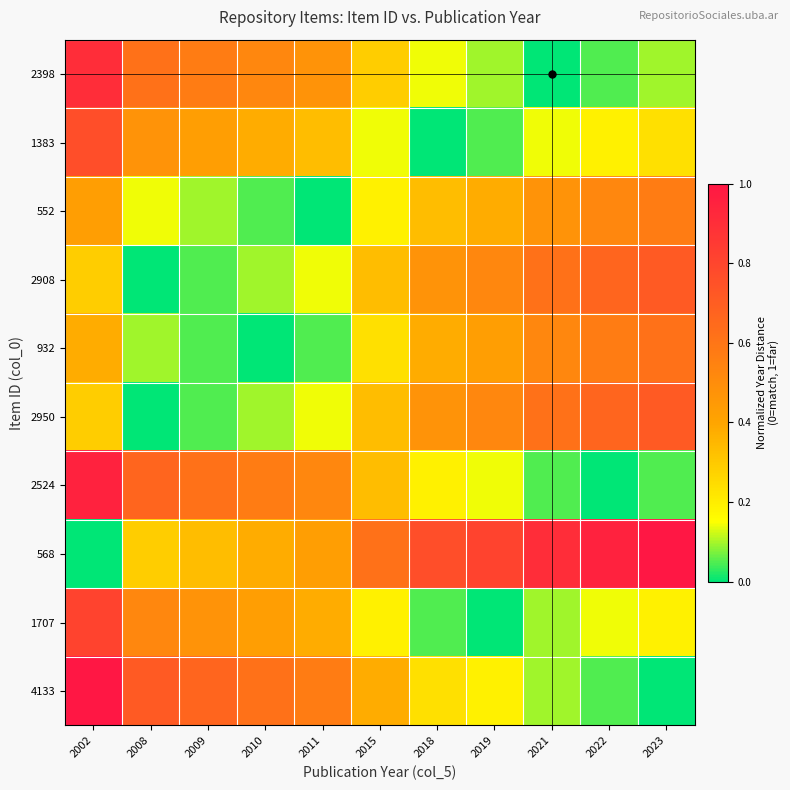

Reading left to right, transcribe all the data shown in this chart.

2398: 2002=0.9	2008=0.6	2009=0.6	2010=0.5	2011=0.5	2015=0.3	2018=0.1	2019=0.1	2021=0.0	2022=0.0	2023=0.1
1383: 2002=0.8	2008=0.5	2009=0.4	2010=0.4	2011=0.3	2015=0.1	2018=0.0	2019=0.0	2021=0.1	2022=0.2	2023=0.2
552: 2002=0.4	2008=0.1	2009=0.1	2010=0.0	2011=0.0	2015=0.2	2018=0.3	2019=0.4	2021=0.5	2022=0.5	2023=0.6
2908: 2002=0.3	2008=0.0	2009=0.0	2010=0.1	2011=0.1	2015=0.3	2018=0.5	2019=0.5	2021=0.6	2022=0.7	2023=0.7
932: 2002=0.4	2008=0.1	2009=0.0	2010=0.0	2011=0.0	2015=0.2	2018=0.4	2019=0.4	2021=0.5	2022=0.6	2023=0.6
2950: 2002=0.3	2008=0.0	2009=0.0	2010=0.1	2011=0.1	2015=0.3	2018=0.5	2019=0.5	2021=0.6	2022=0.7	2023=0.7
2524: 2002=1.0	2008=0.7	2009=0.6	2010=0.6	2011=0.5	2015=0.3	2018=0.2	2019=0.1	2021=0.0	2022=0.0	2023=0.0
568: 2002=0.0	2008=0.3	2009=0.3	2010=0.4	2011=0.4	2015=0.6	2018=0.8	2019=0.8	2021=0.9	2022=1.0	2023=1.0
1707: 2002=0.8	2008=0.5	2009=0.5	2010=0.4	2011=0.4	2015=0.2	2018=0.0	2019=0.0	2021=0.1	2022=0.1	2023=0.2
4133: 2002=1.0	2008=0.7	2009=0.7	2010=0.6	2011=0.6	2015=0.4	2018=0.2	2019=0.2	2021=0.1	2022=0.0	2023=0.0